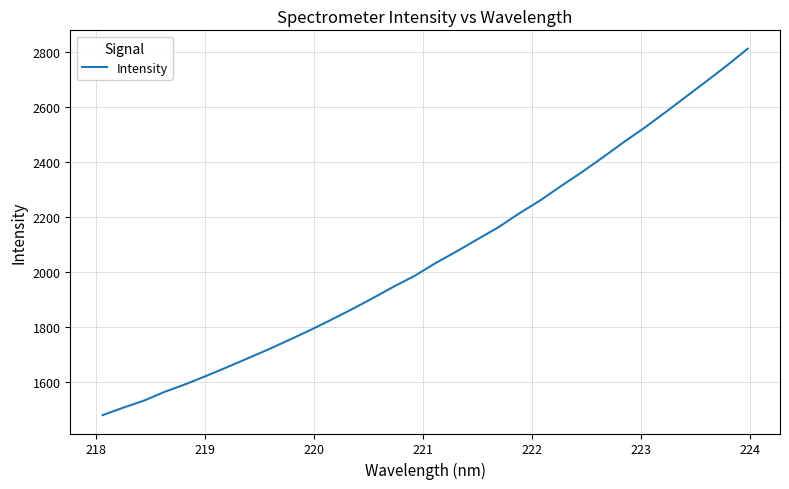

What is the difference between the maximum and minimum values?

1335.2